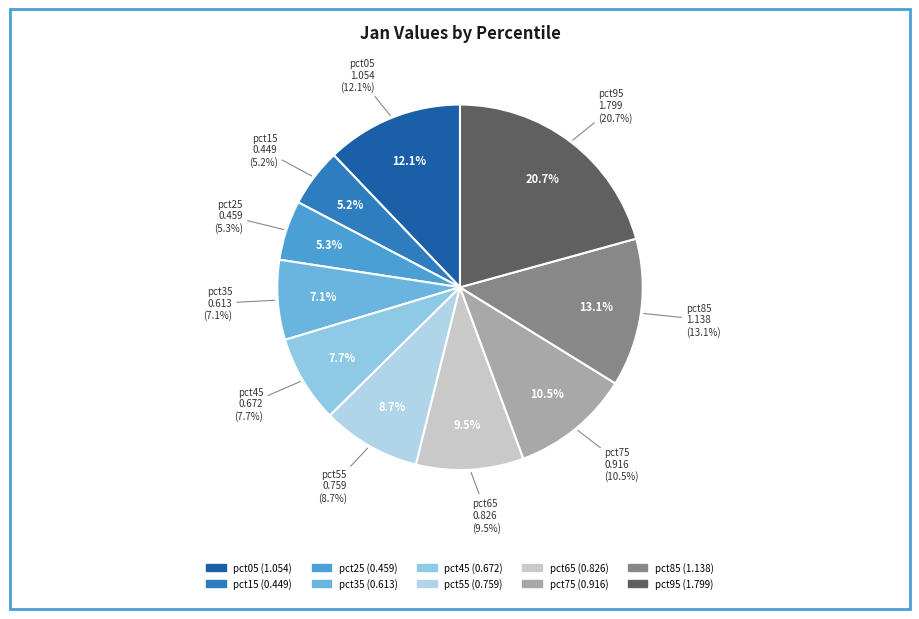

What is the smallest slice in the pie chart?

pct15